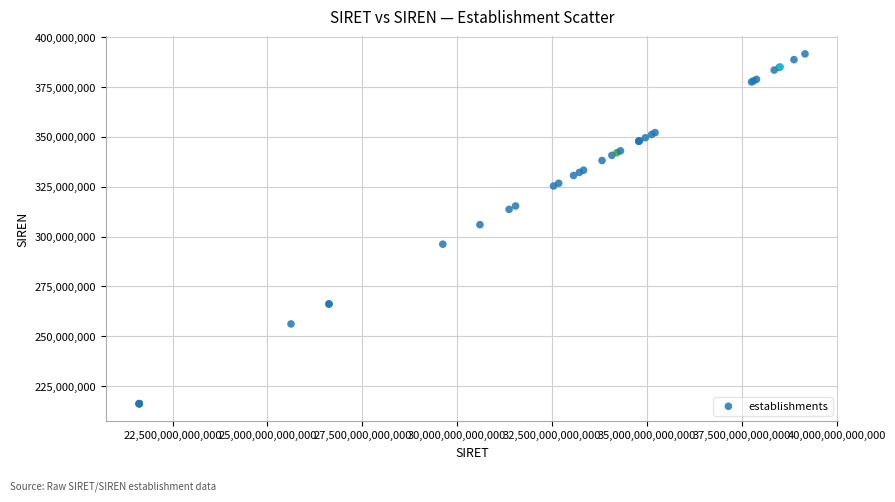

What Y value in the scatter plot is closest to 303919223?

305983496